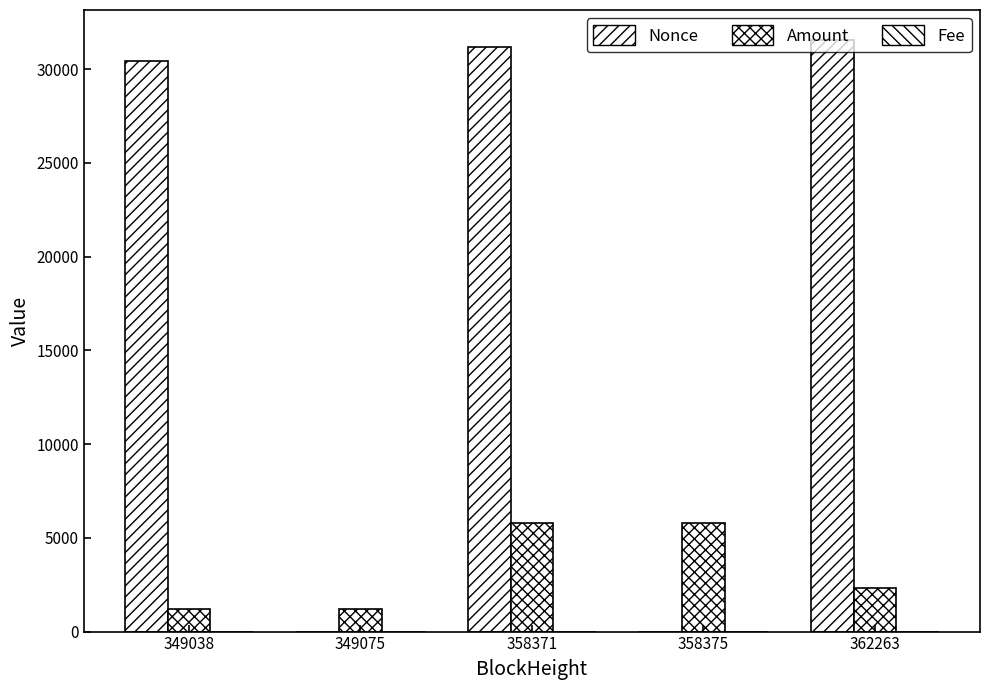

What is the difference between the highest and lowest values at 349038?

30415.0